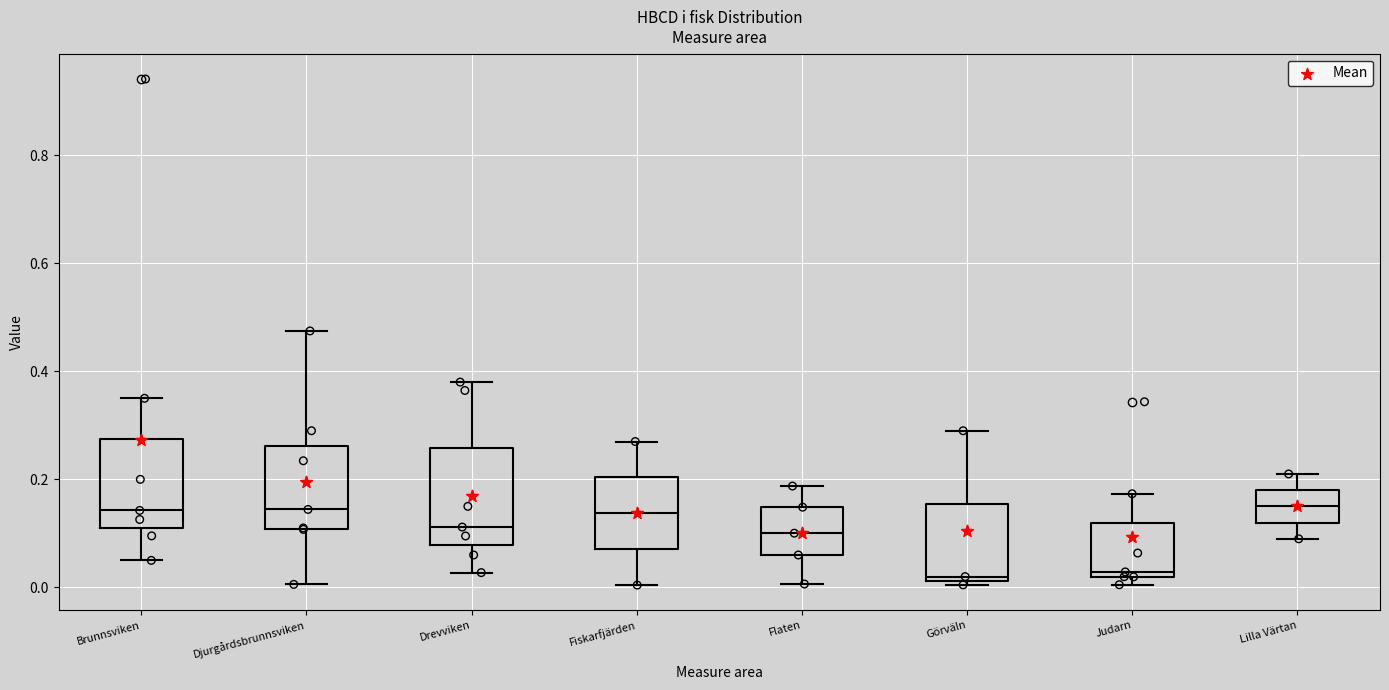

Reading left to right, transcribe this box plot: for each box, give where its median line is, the range the box spans, and where its two whiskers end, as read against the y-axis. The values are not printed on the chart, so give them approximately, as read against the axis.

Brunnsviken: median 0.14, box 0.12 to 0.28, whiskers 0.06 to 0.36
Djurgårdsbrunnsviken: median 0.14, box 0.10 to 0.26, whiskers 0.00 to 0.48
Drevviken: median 0.12, box 0.08 to 0.26, whiskers 0.02 to 0.38
Fiskarfjärden: median 0.14, box 0.08 to 0.20, whiskers 0.00 to 0.28
Flaten: median 0.10, box 0.06 to 0.14, whiskers 0.00 to 0.18
Görväln: median 0.02 (just above the box's lower edge), box 0.02 to 0.16, whiskers 0.00 to 0.30
Judarn: median 0.02 (just above the box's lower edge), box 0.02 to 0.12, whiskers 0.00 to 0.18
Lilla Värtan: median 0.16, box 0.12 to 0.18, whiskers 0.10 to 0.22